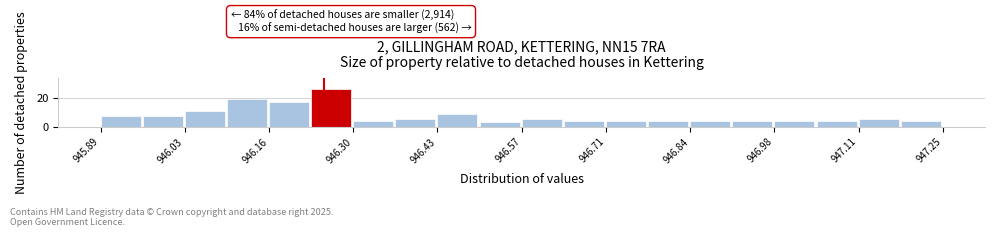

Around what value on the x-axis is the tallest bar? Give the approximate position of its centre, as read against the axis.

946.26